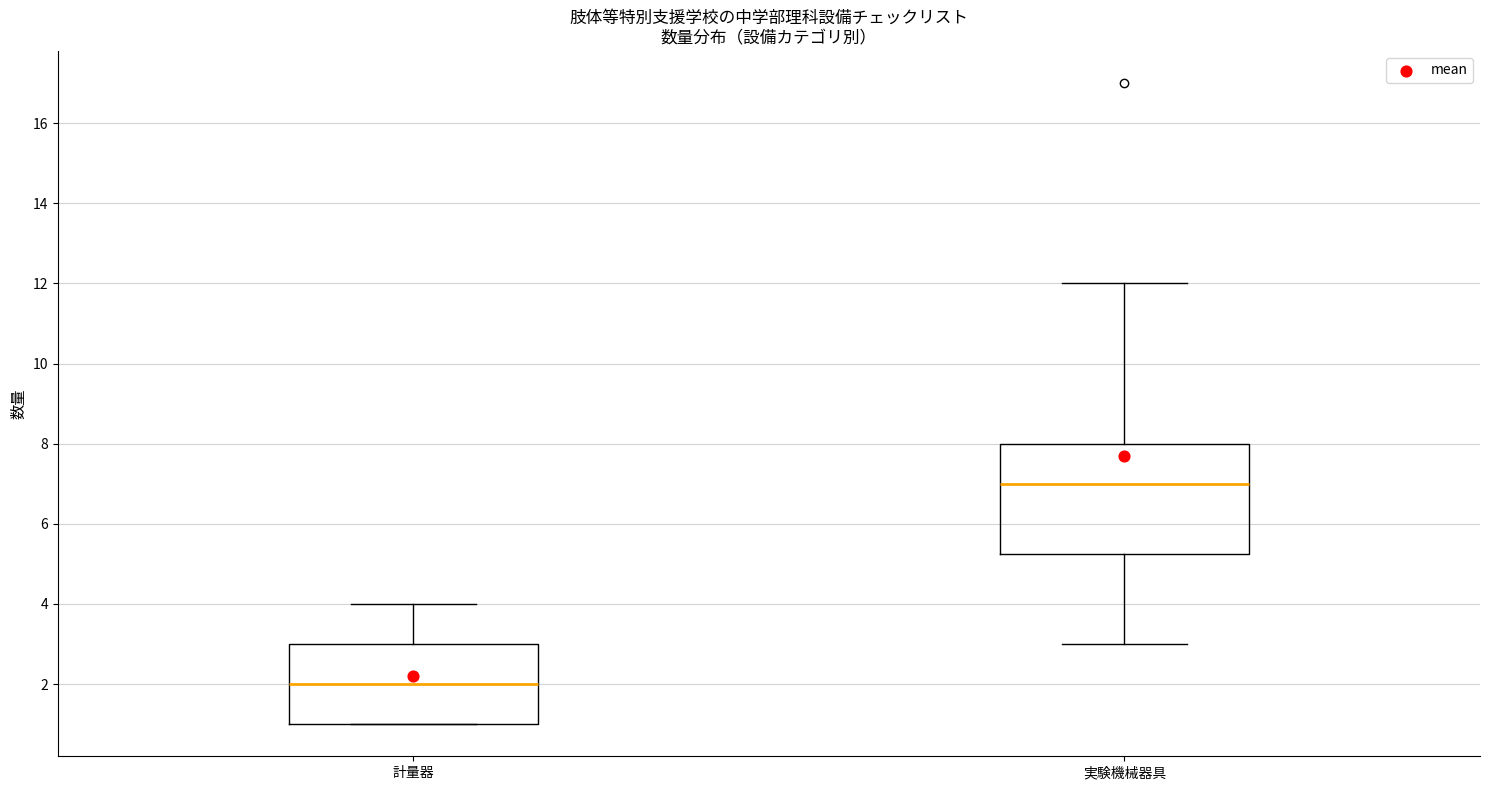

Reading left to right, read every box against the y-axis: the position of its median line, the range the box covers, and the ends of its whiskers. The values are not printed on the chart, so give them approximately, as read against the axis.

計量器: median 2.0, box 1.0 to 3.0, whiskers 1.0 to 4.0
実験機械器具: median 7.0, box 5.2 to 8.0, whiskers 3.0 to 12.0